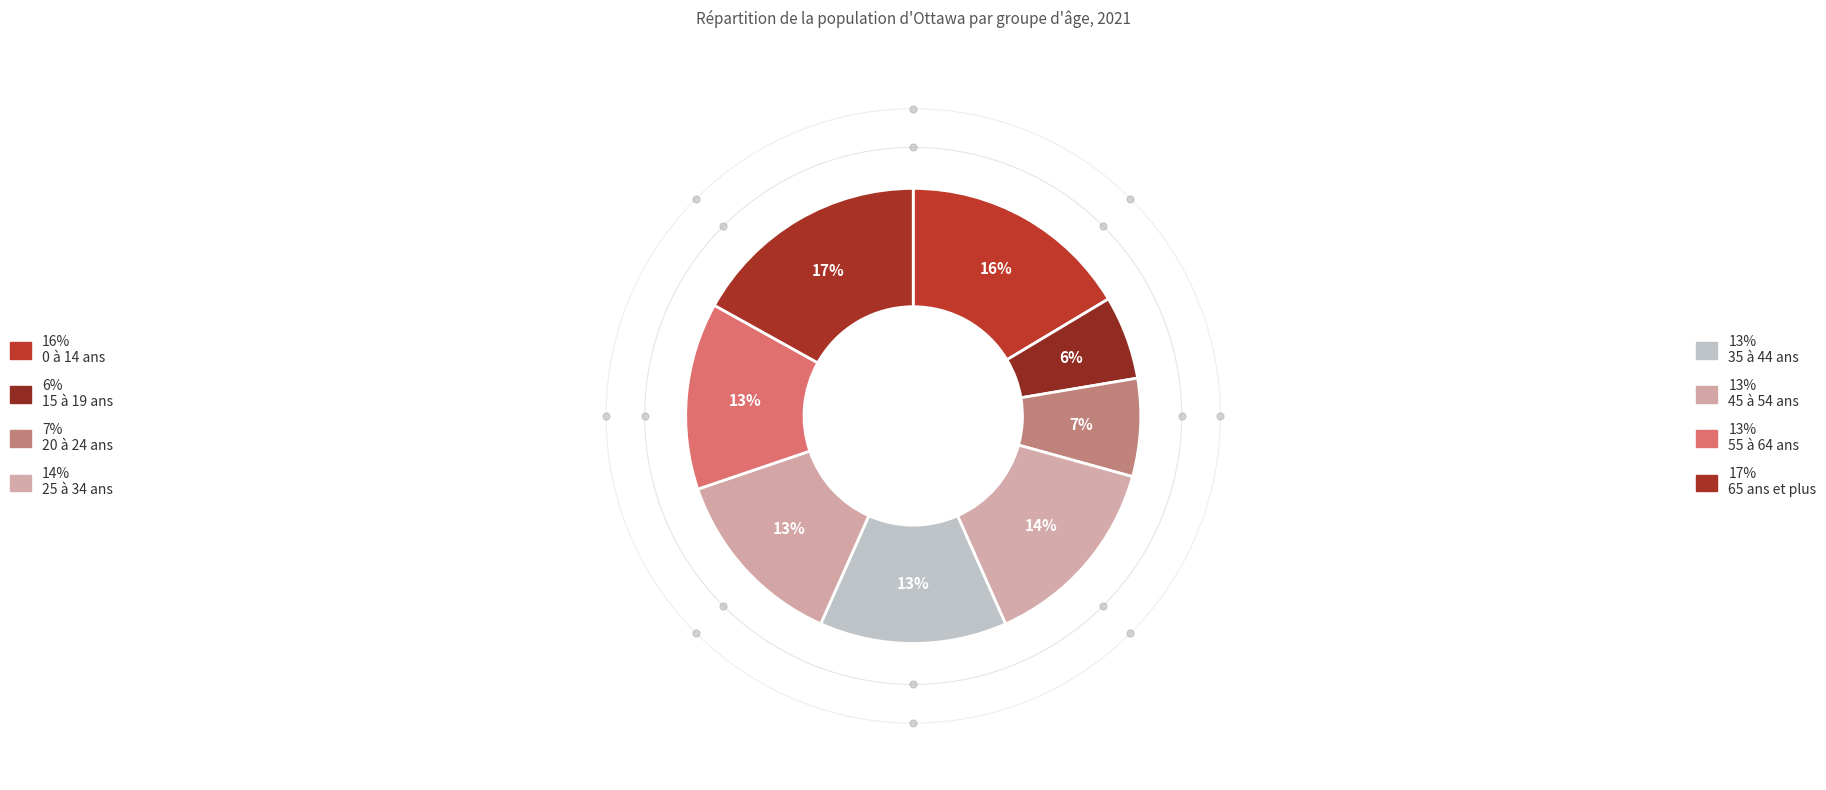

How many segments does this pie chart have?

8